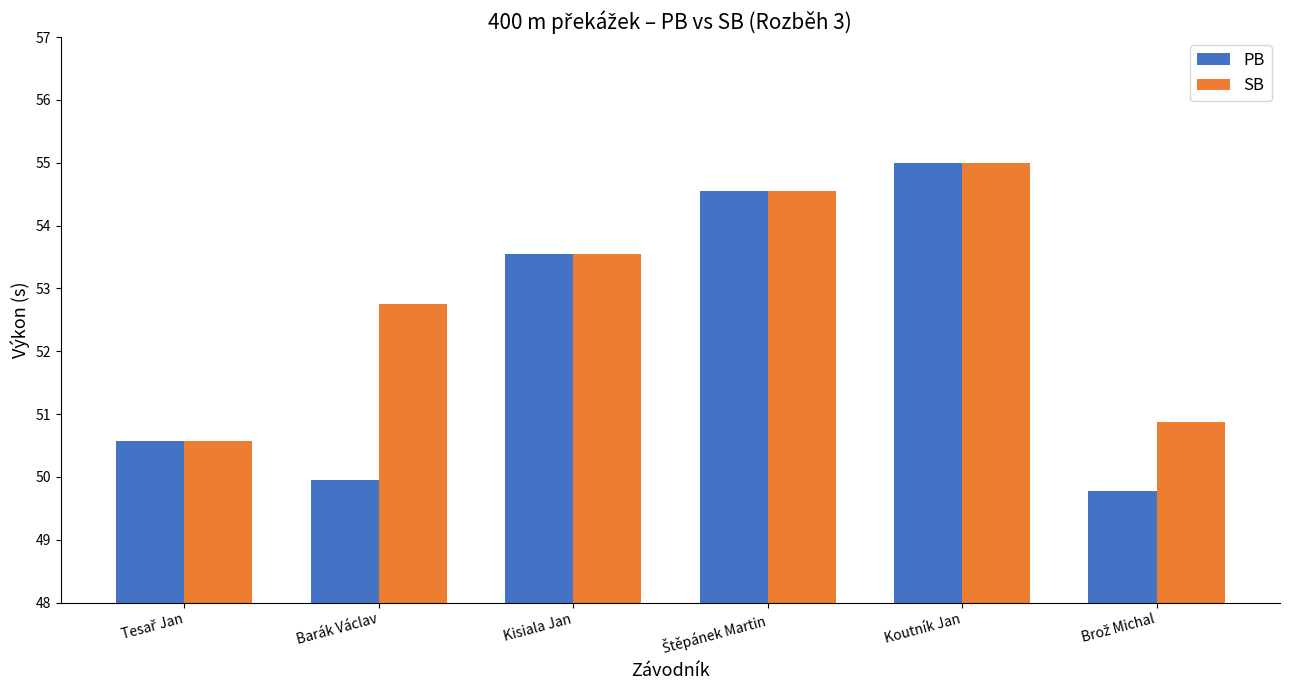

Which series has the widest spread of values?

PB